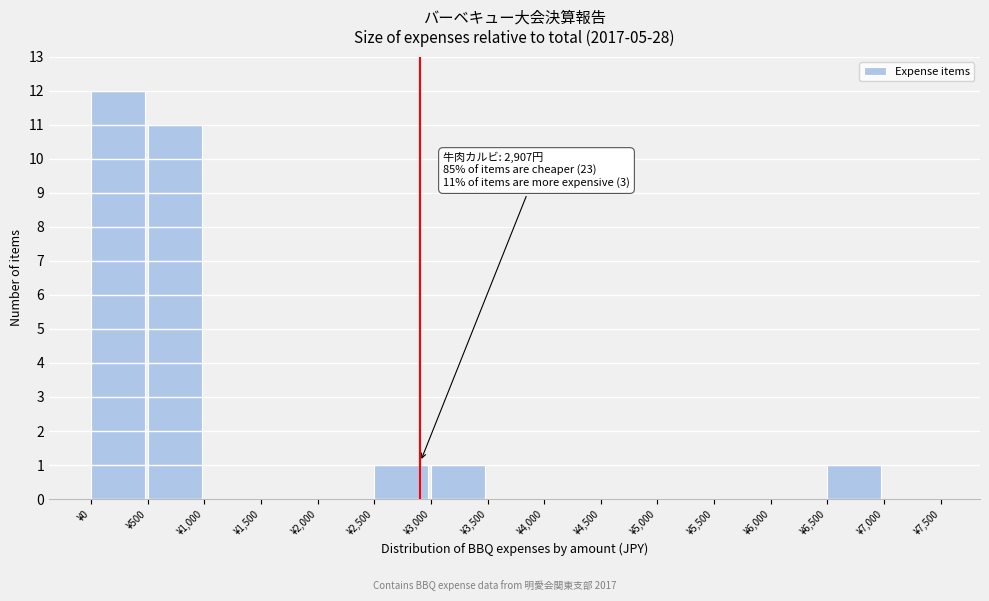

Which range on the x-axis has the tallest bar?

0 to 500